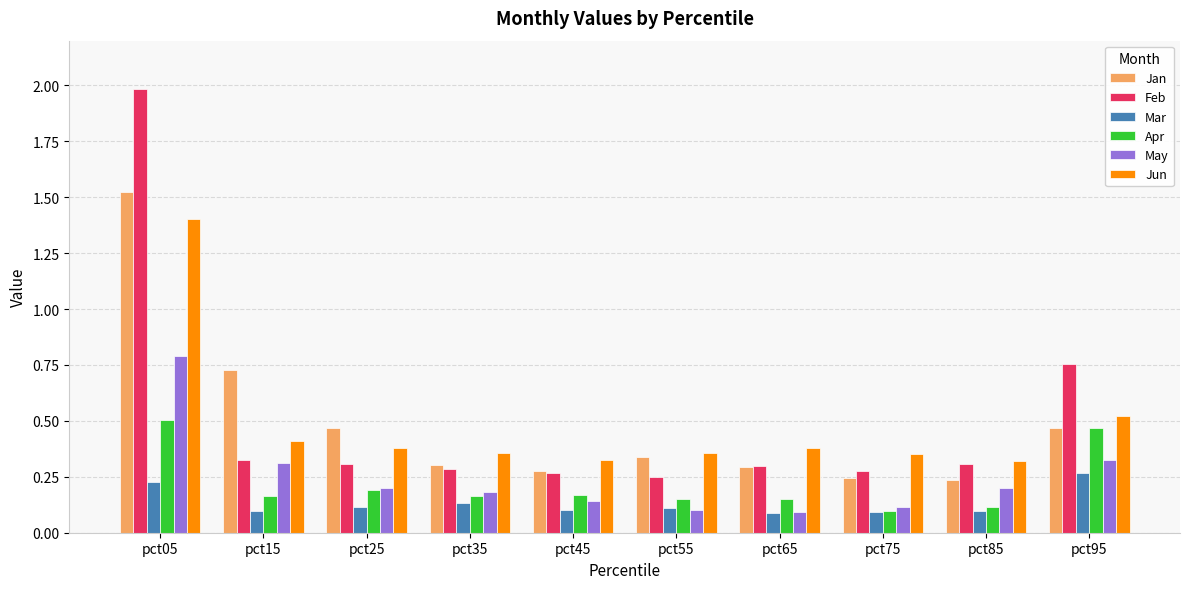

Rank the series by their maximum value, from lowest to highest.

Mar, Apr, May, Jun, Jan, Feb